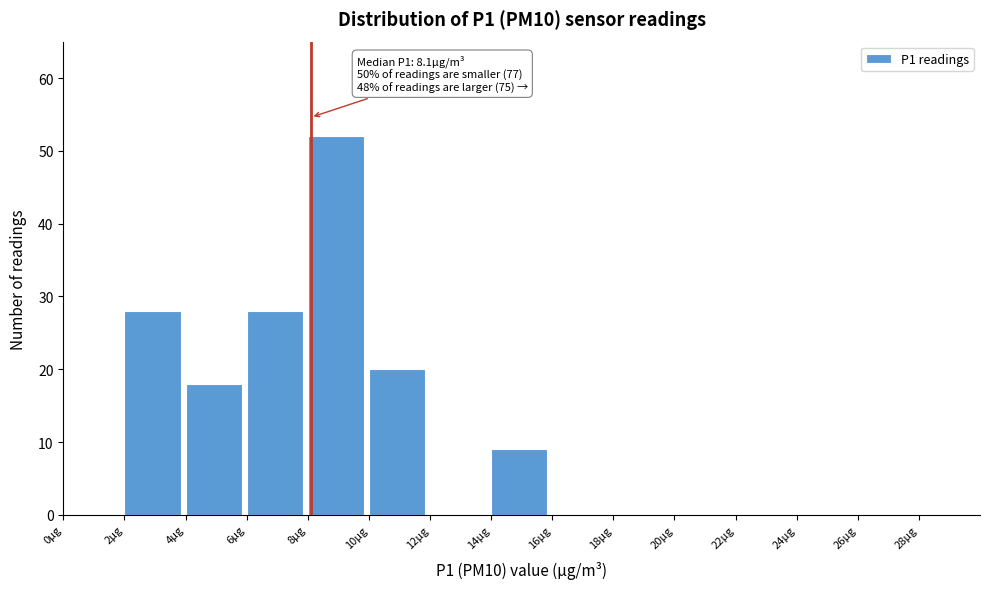

Which range on the x-axis has the tallest bar?

8 to 10